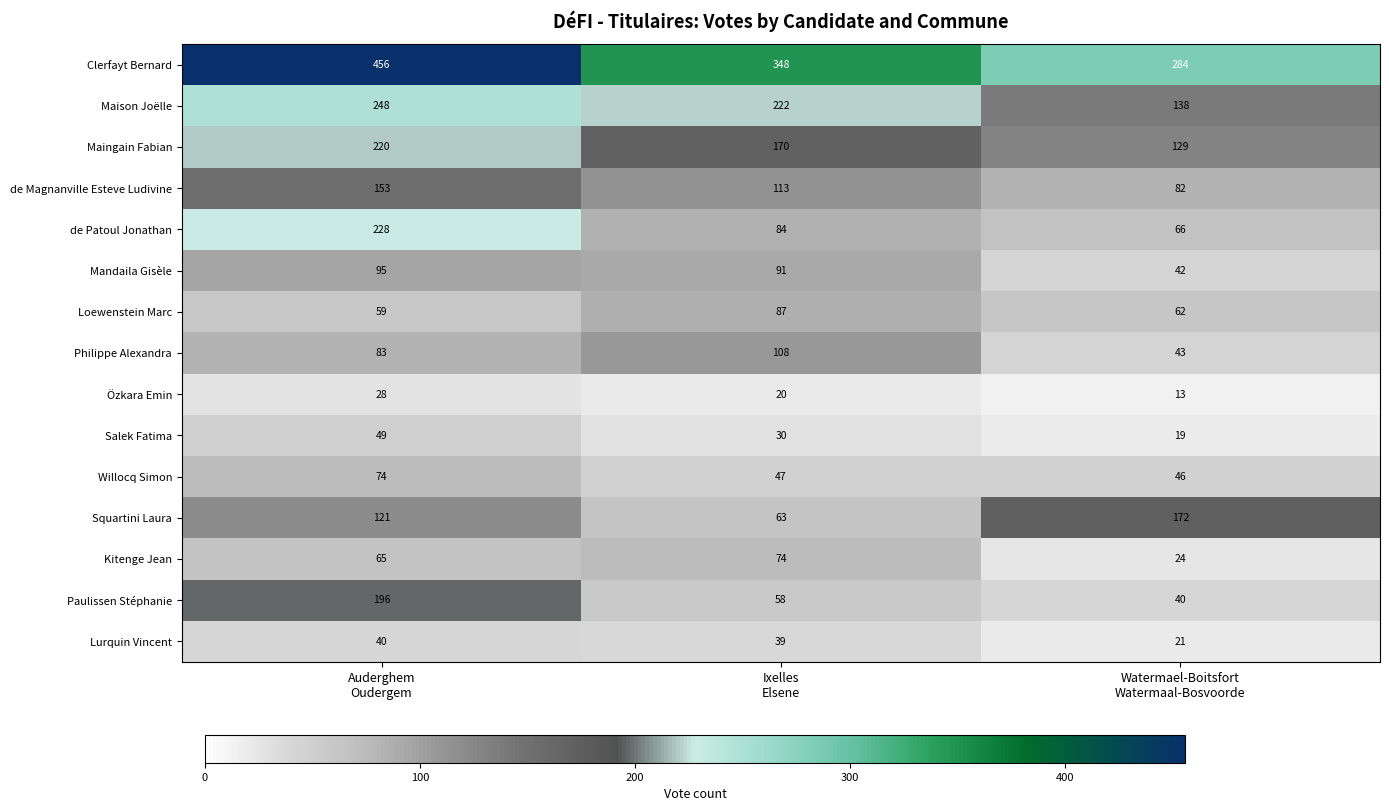

How many data points in de Magnanville Esteve Ludivine are less than 113?

1